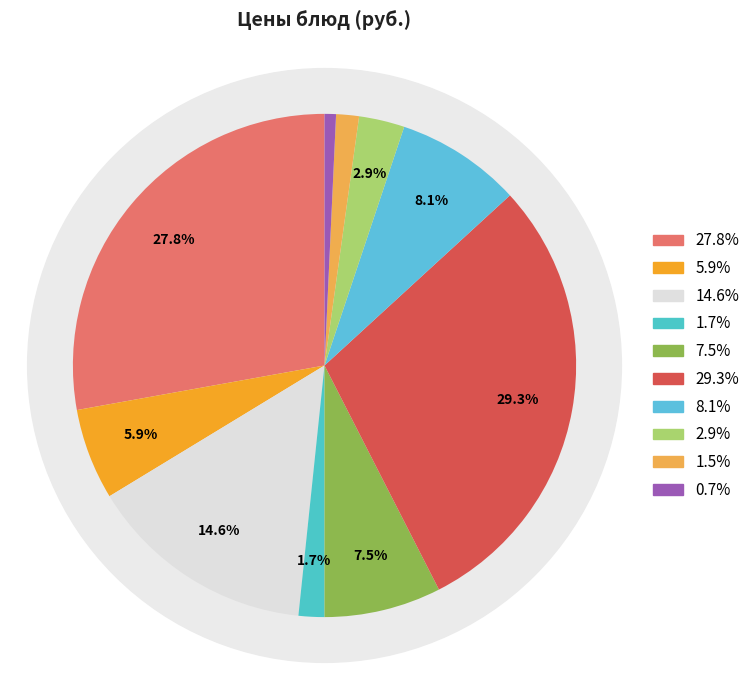

To the nearest percent, what portion does Картофель отварной represent?

8%